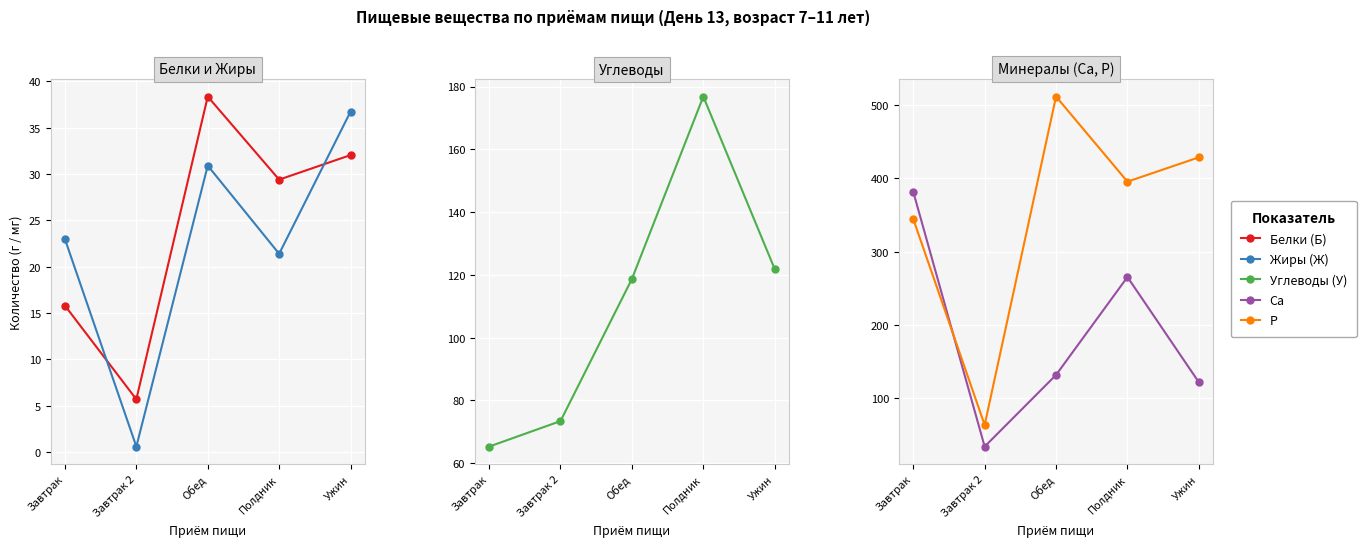

The value of Жиры (Ж) at Обед is 53.1. True or false?

False